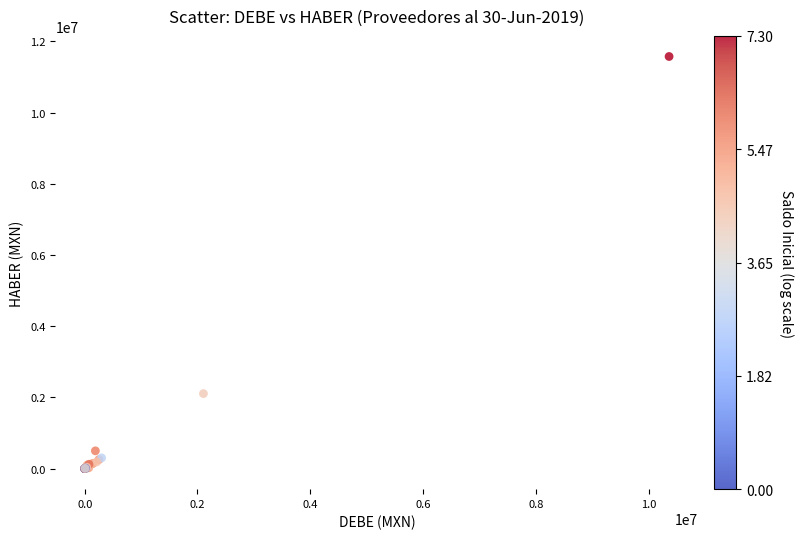

What Y value in the scatter plot is closest to 5786895?

2105325.0